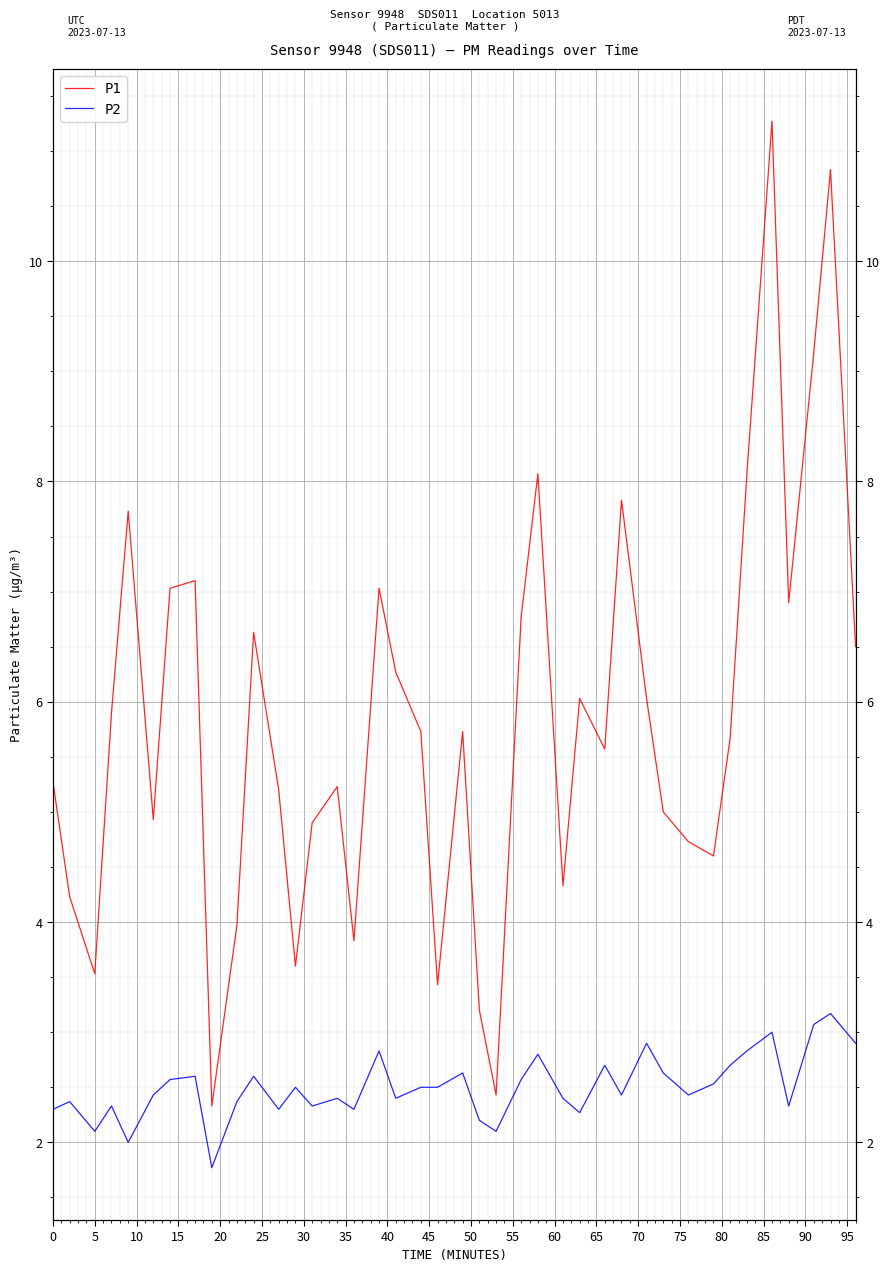

List the series in order of their overall mean, highest first.

P1, P2